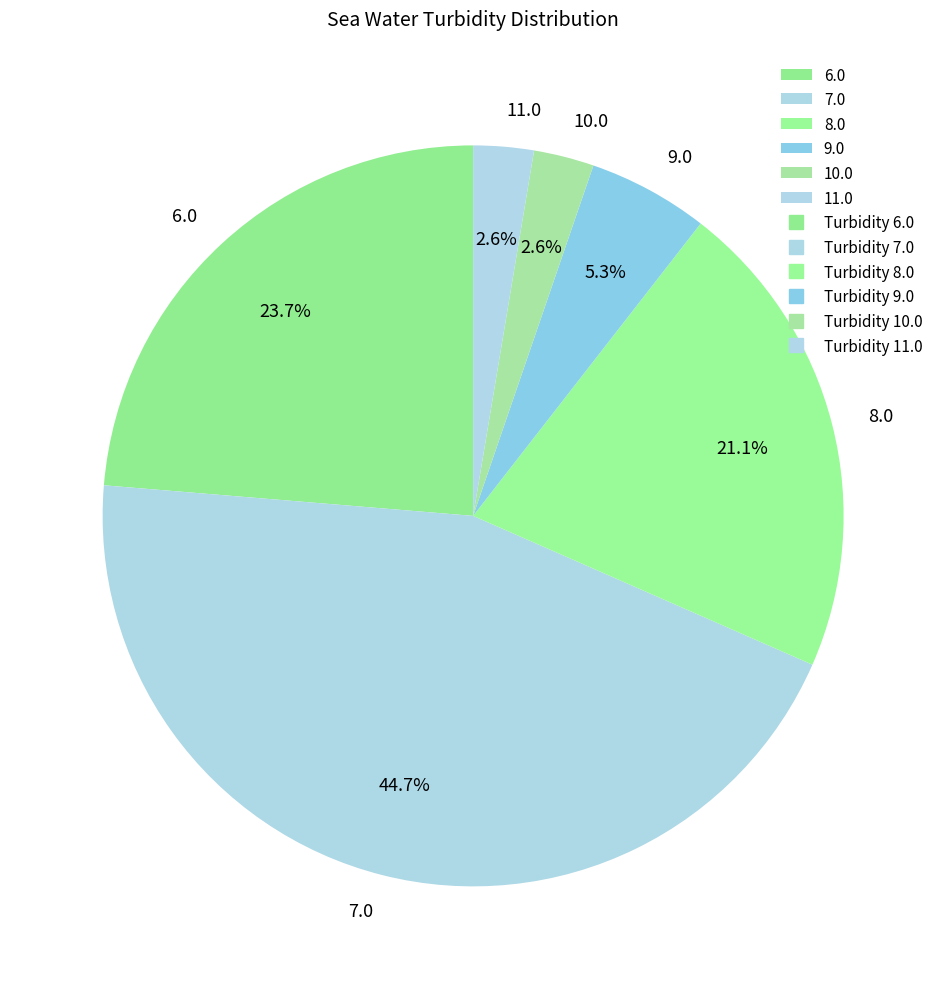

Is there a majority slice in this chart?

No